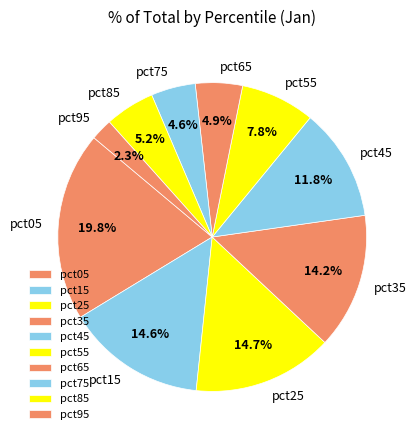

Count the number of slices in the pie.

10